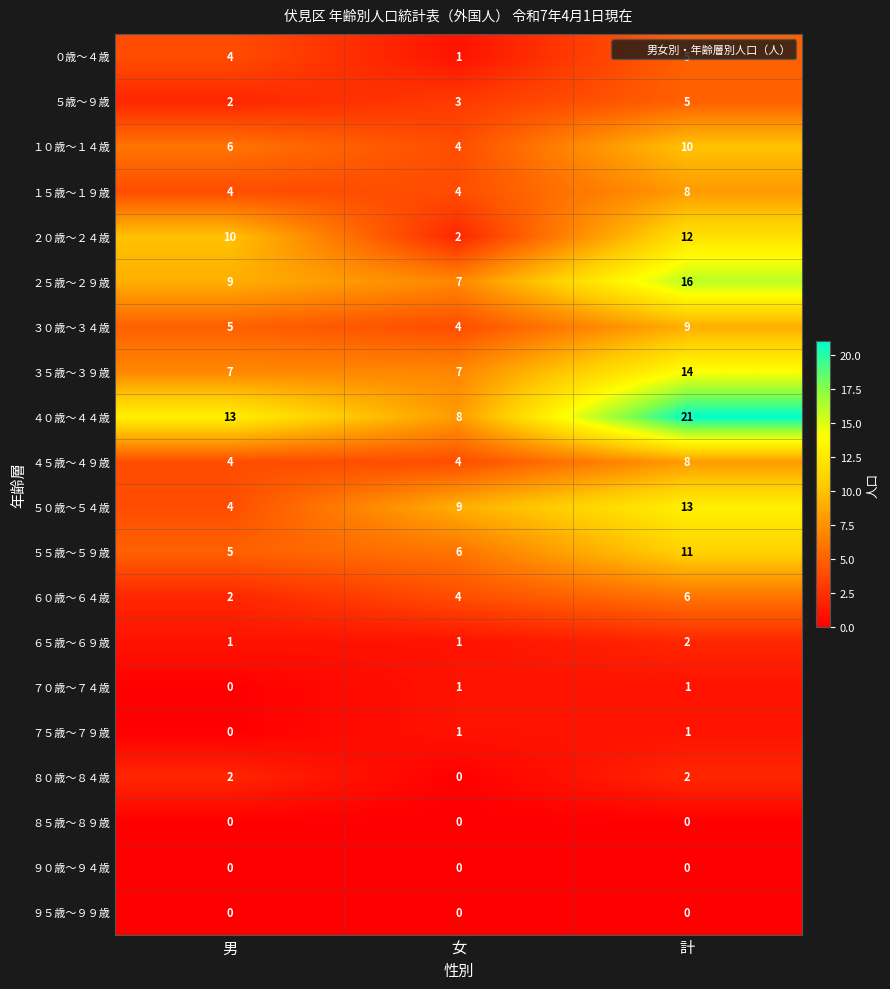

How many distinct data groups are displayed?

20